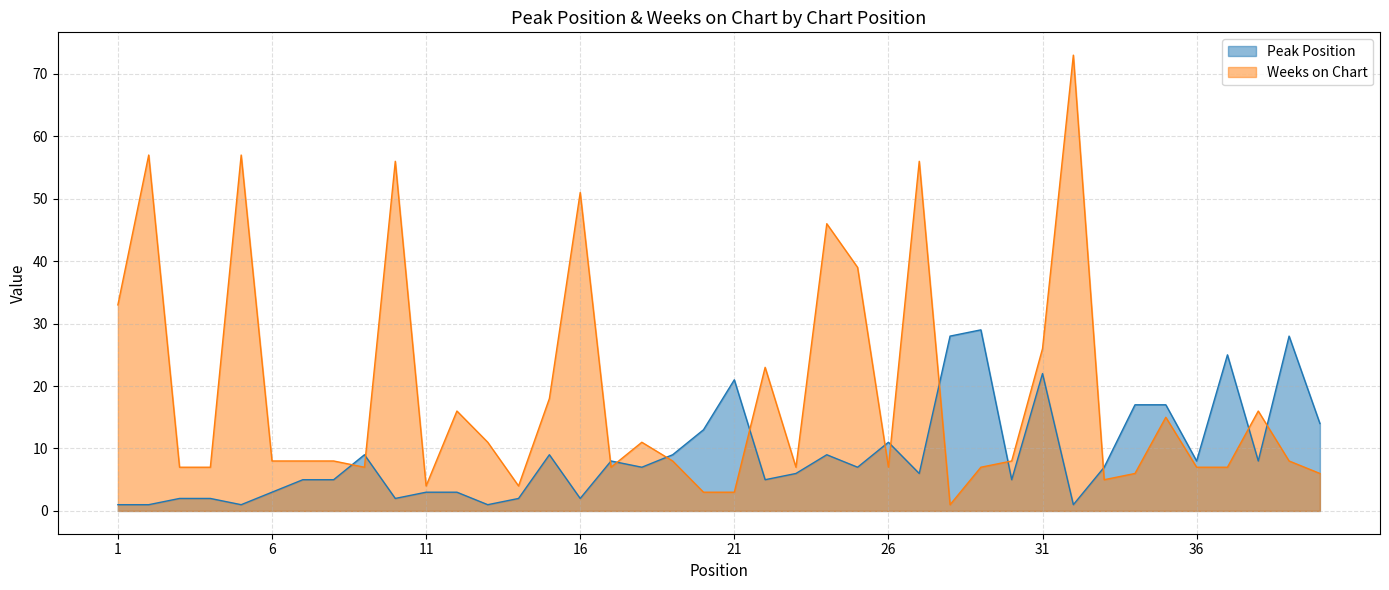

What is the average value of the Peak Position series?

9